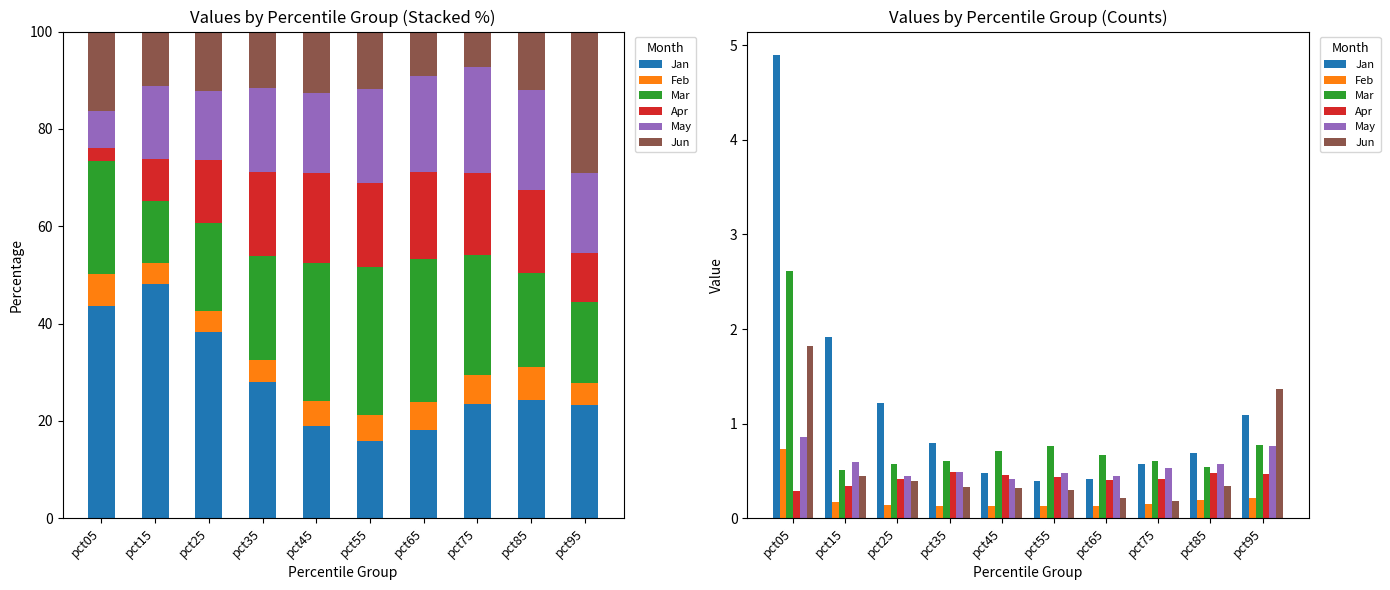

Between pct25 and pct65, which series saw the biggest shift?

Jan